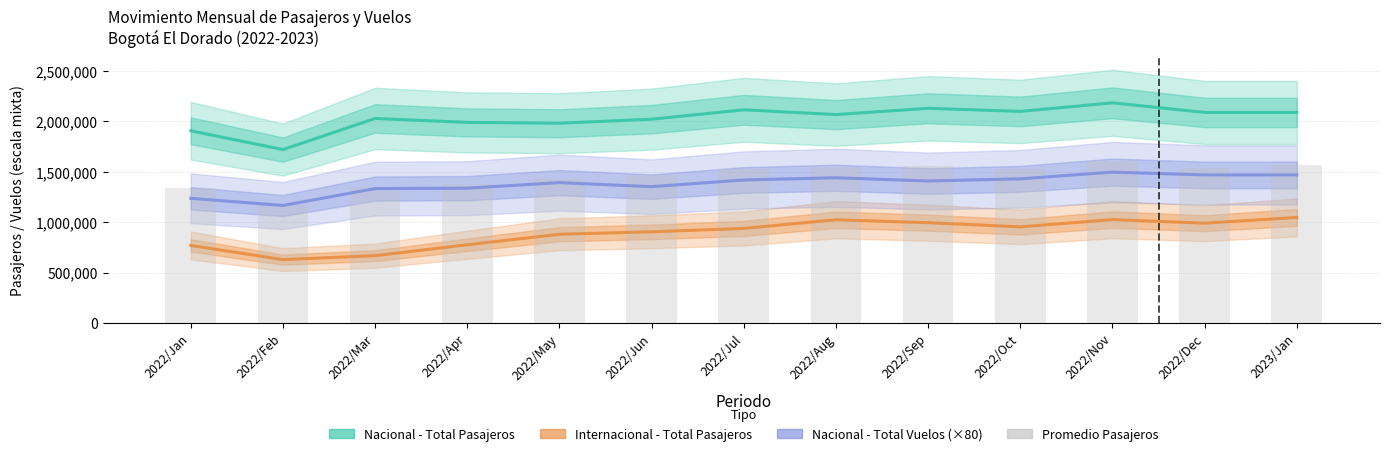

How many data points in Internacional - Total Pasajeros are above 937570?

6